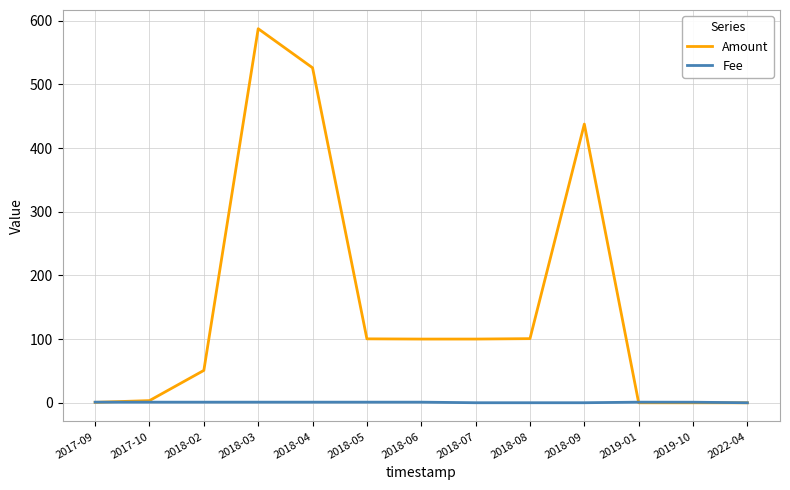

Which series has the largest total across all categories?

Amount